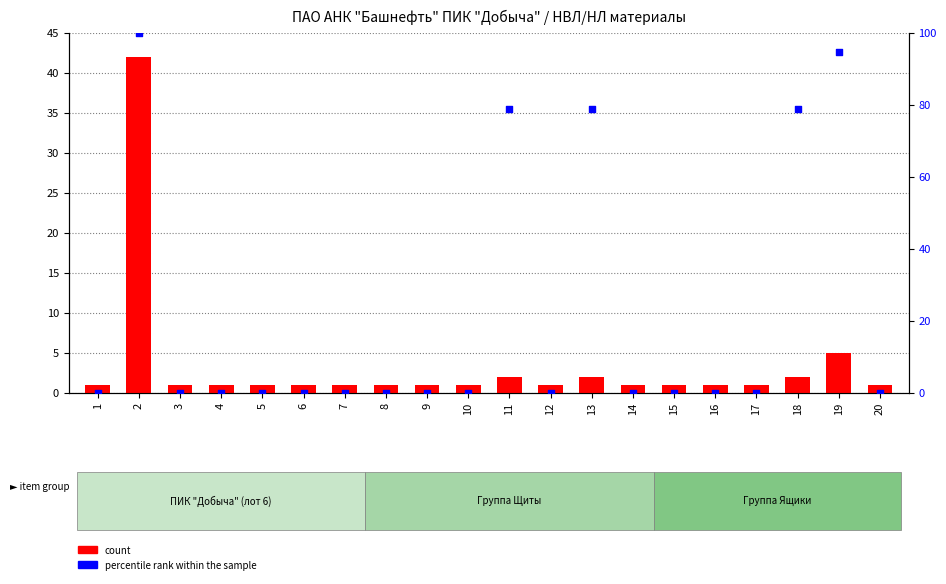

Which series has the widest spread of Y values?

percentile rank within the sample